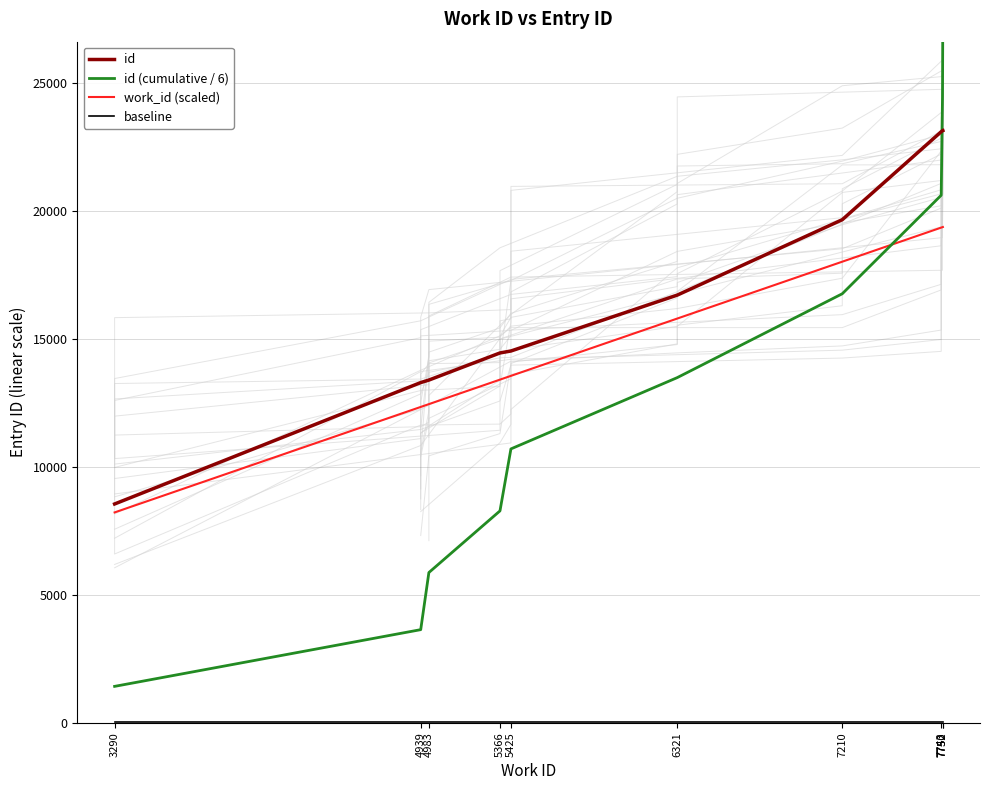

The work_id (scaled) series shows 15802.5 at 6321. True or false?

True